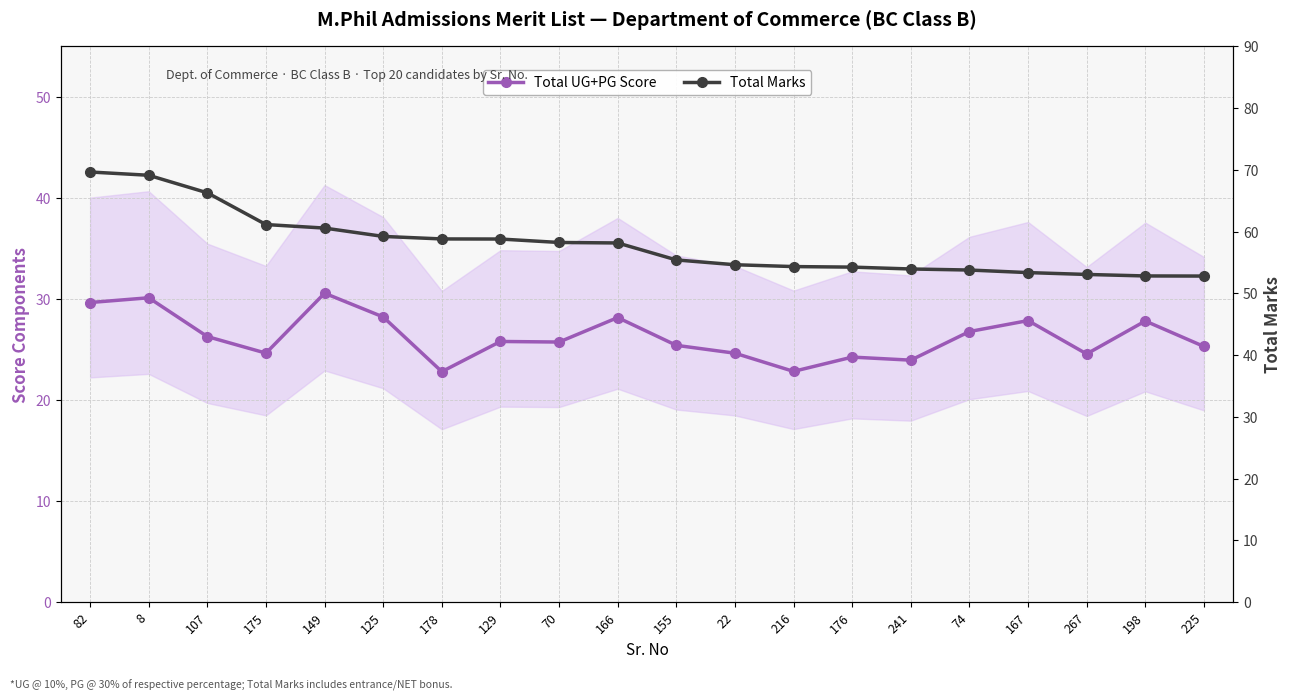

Is this an area chart (filled region under the line)?

No